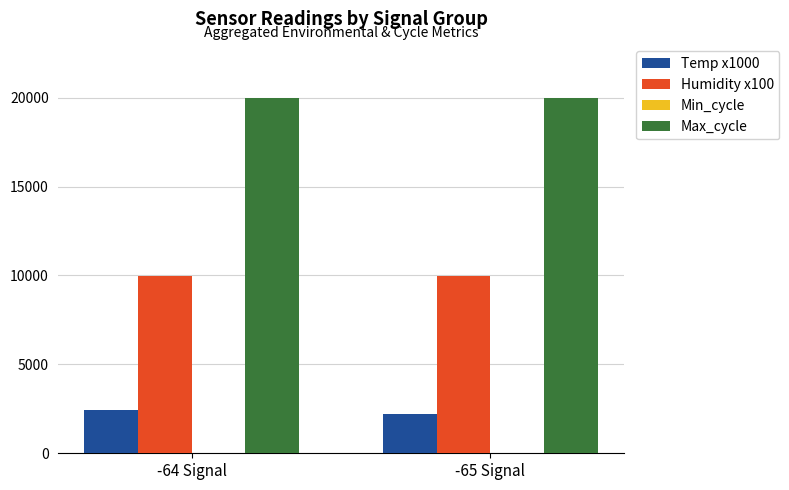

How many groups of bars are there?

2